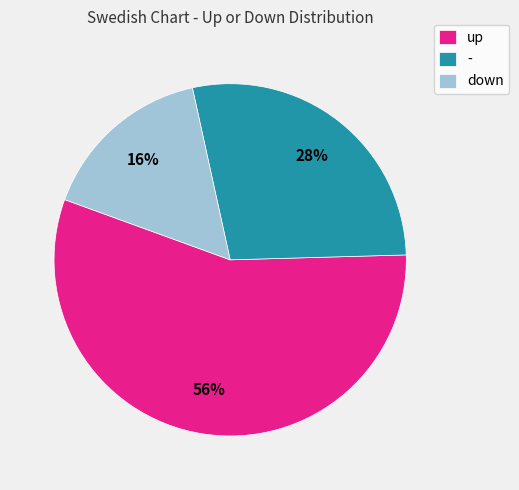

To the nearest percent, what is the difference between the largest and smallest slice percentages?

40%